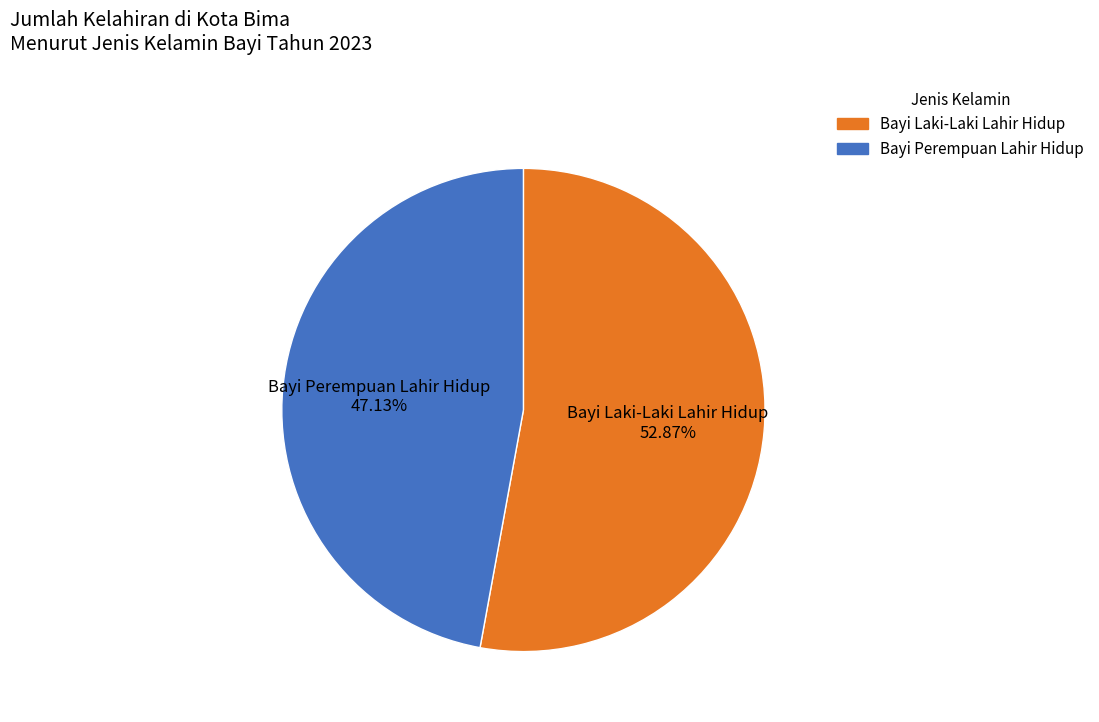

What is the largest slice in the pie chart?

Bayi Laki-Laki Lahir Hidup